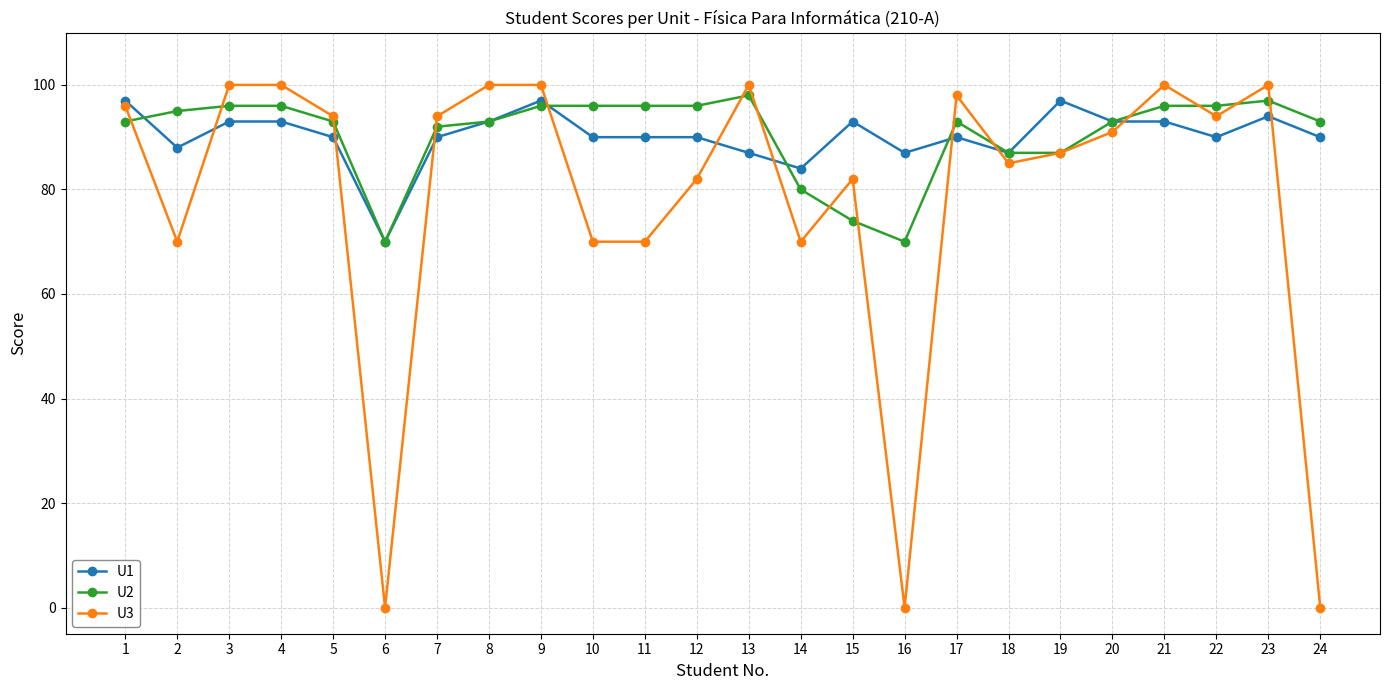

At how many categories does at least one series exceed 19?

24